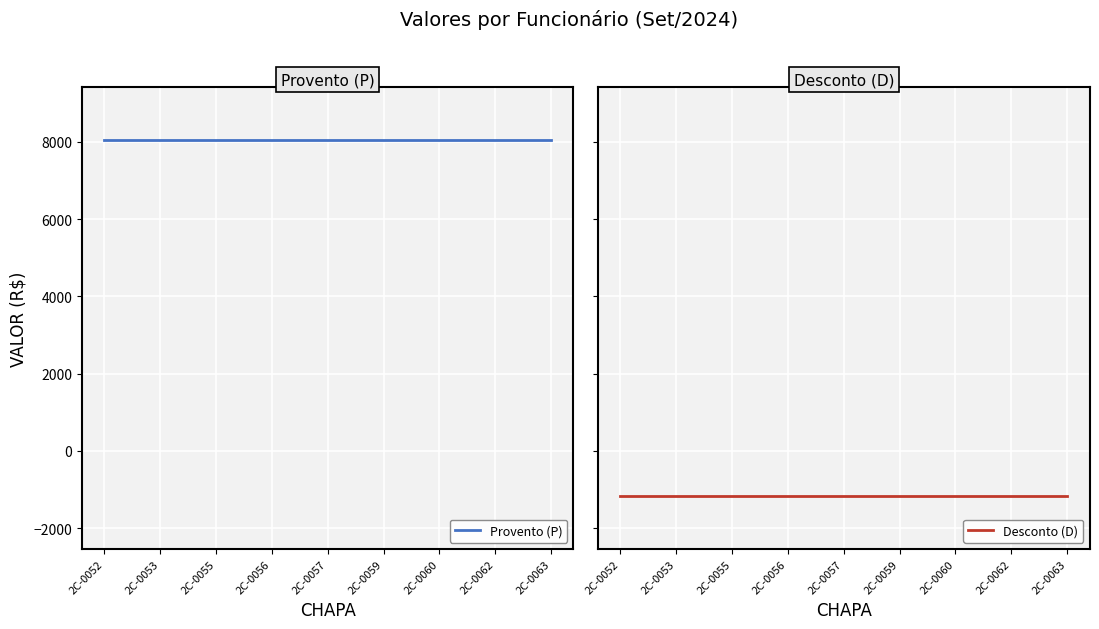

What is the value of the Provento (P) point at the 5th from the left?

8040.1